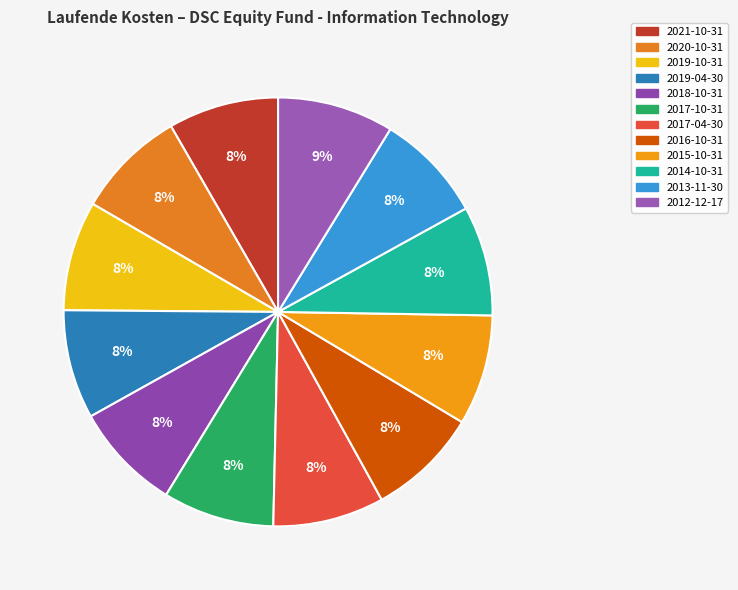

How many segments does this pie chart have?

12